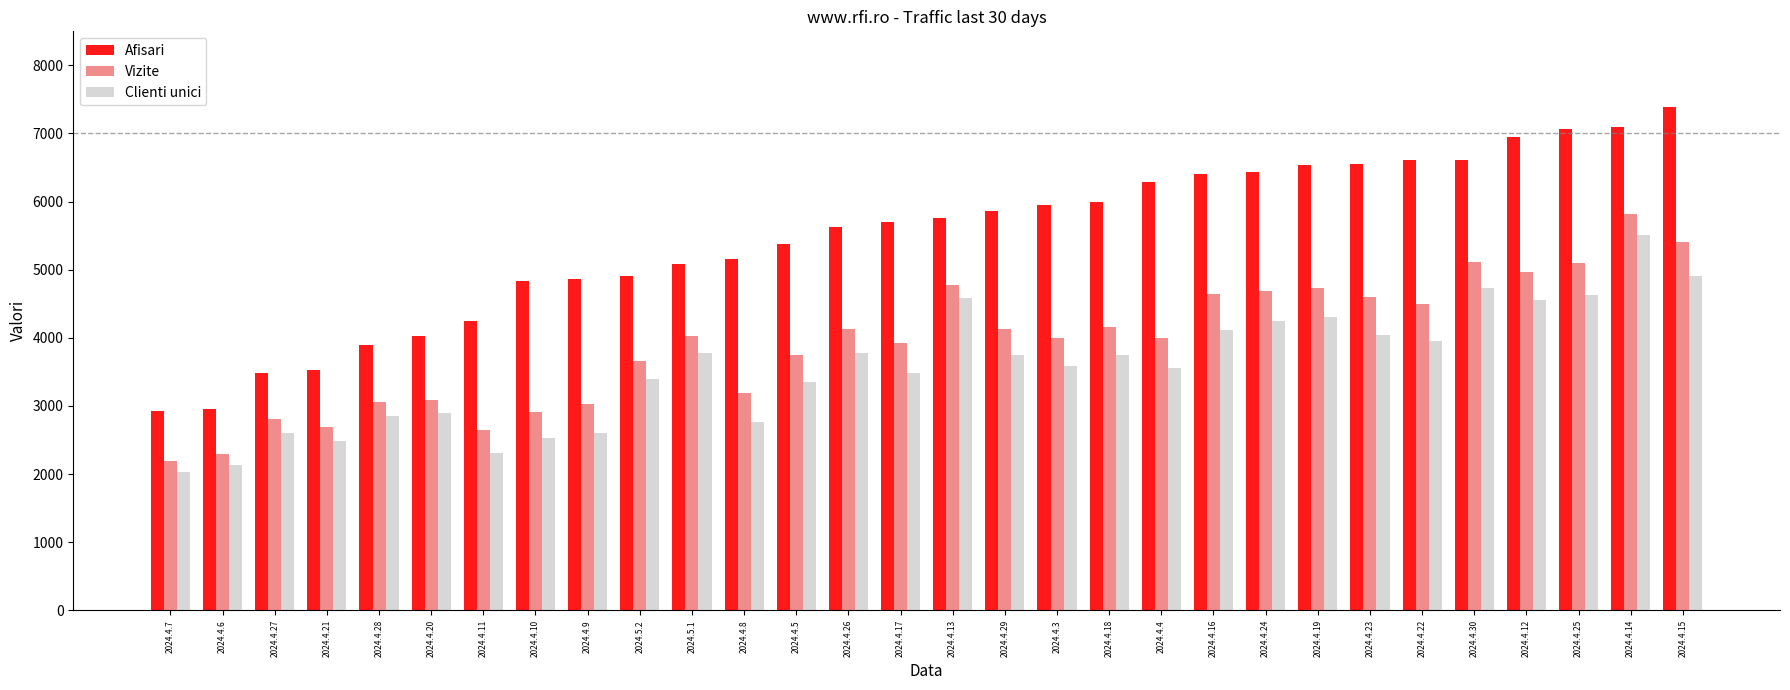

At which label does Vizite reach its minimum?

2024.4.7